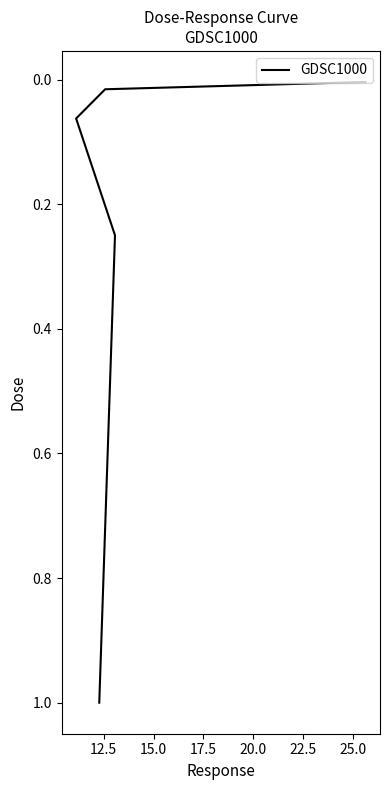

Is it true that the value at 12.5 is 0.0?

False